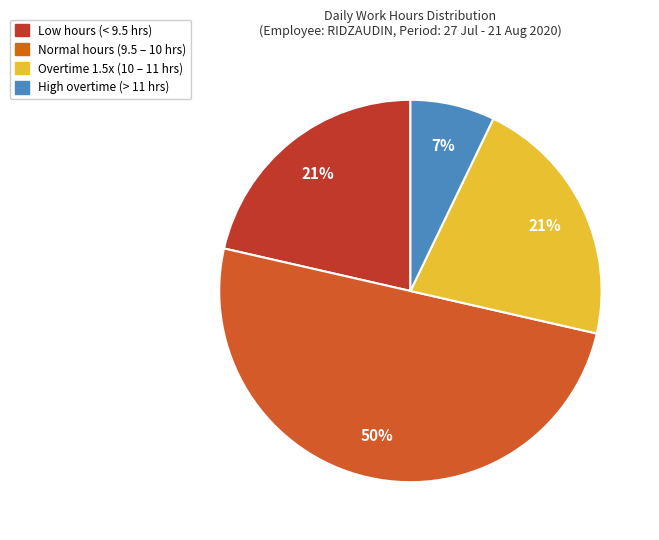

Count the number of slices in the pie.

4